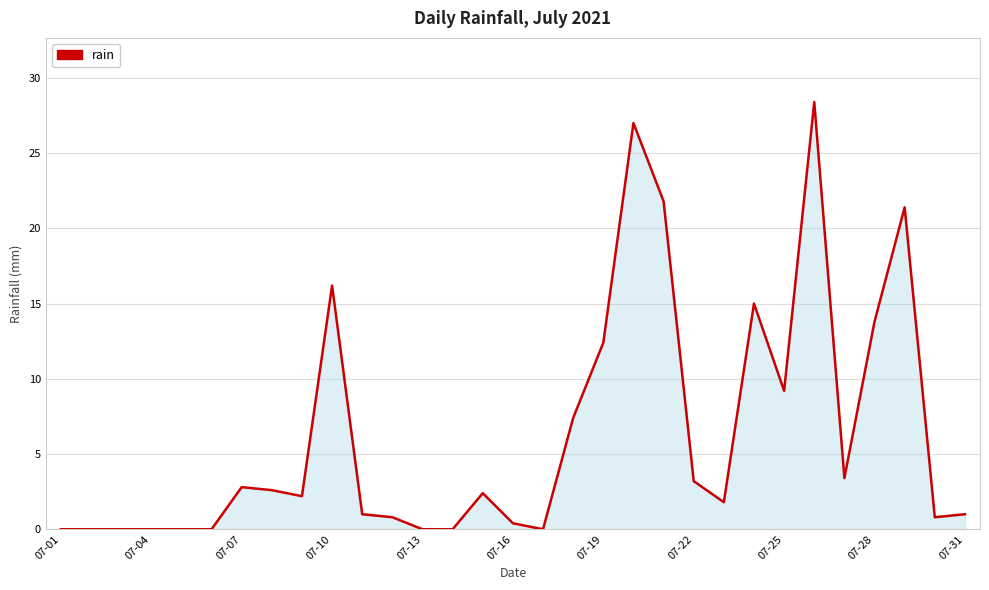

What is the greatest value displayed?

28.4